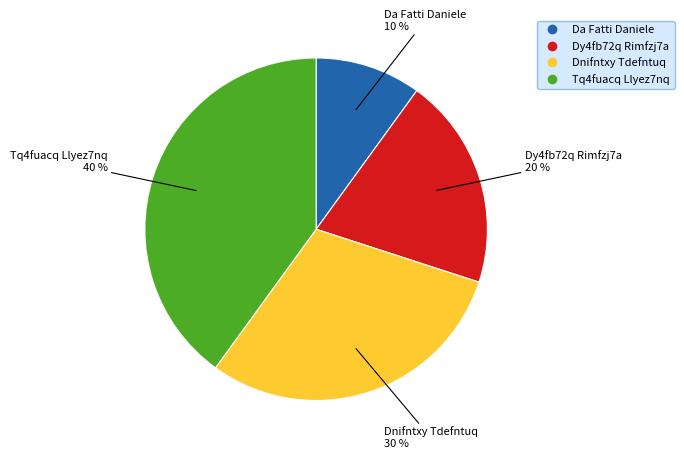

To the nearest percent, what is the average slice percentage?

25%